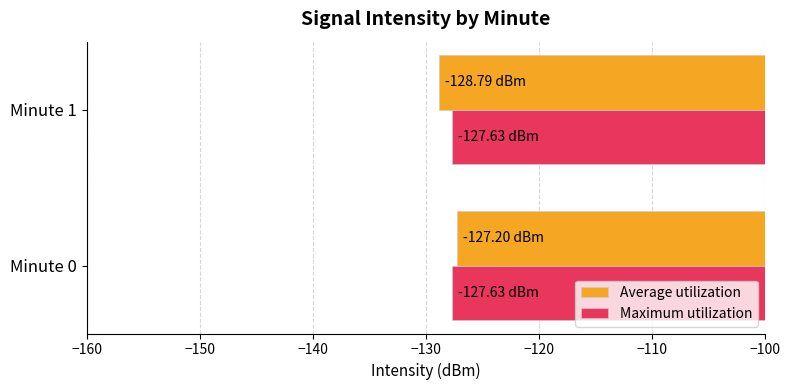

What is the difference between the highest and lowest values at Minute 1?

1.2